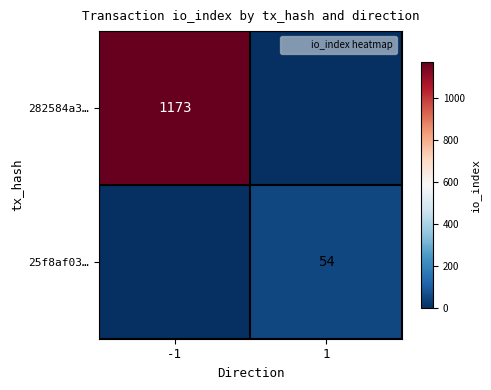

What is the sum of all 25f8af03… values?

54